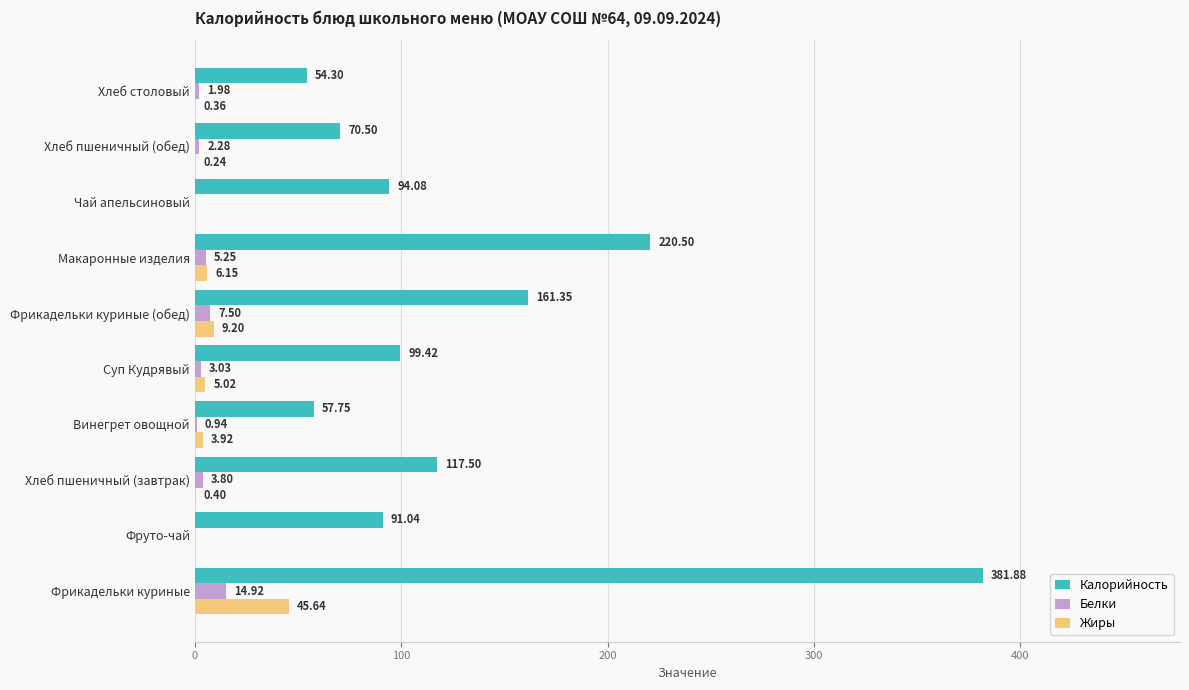

What are all the series names shown in the legend?

Калорийность, Белки, Жиры